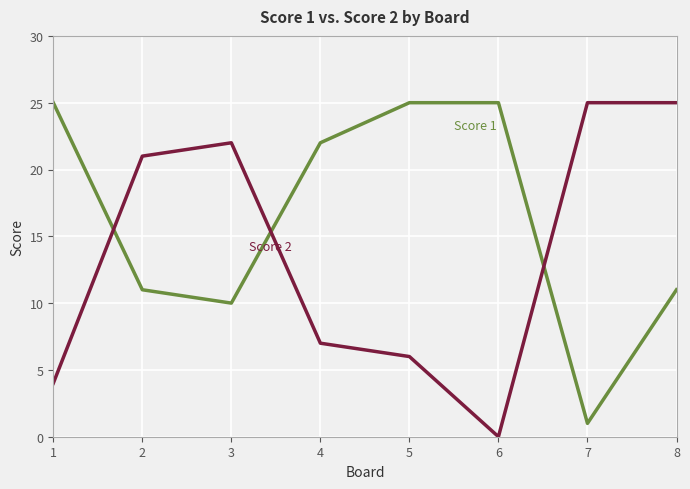

Reading left to right, list all the values displayed in this chart.

Score 1: 1=25	2=11	3=10	4=22	5=25	6=25	7=1	8=11
Score 2: 1=4	2=21	3=22	4=7	5=6	6=0	7=25	8=25